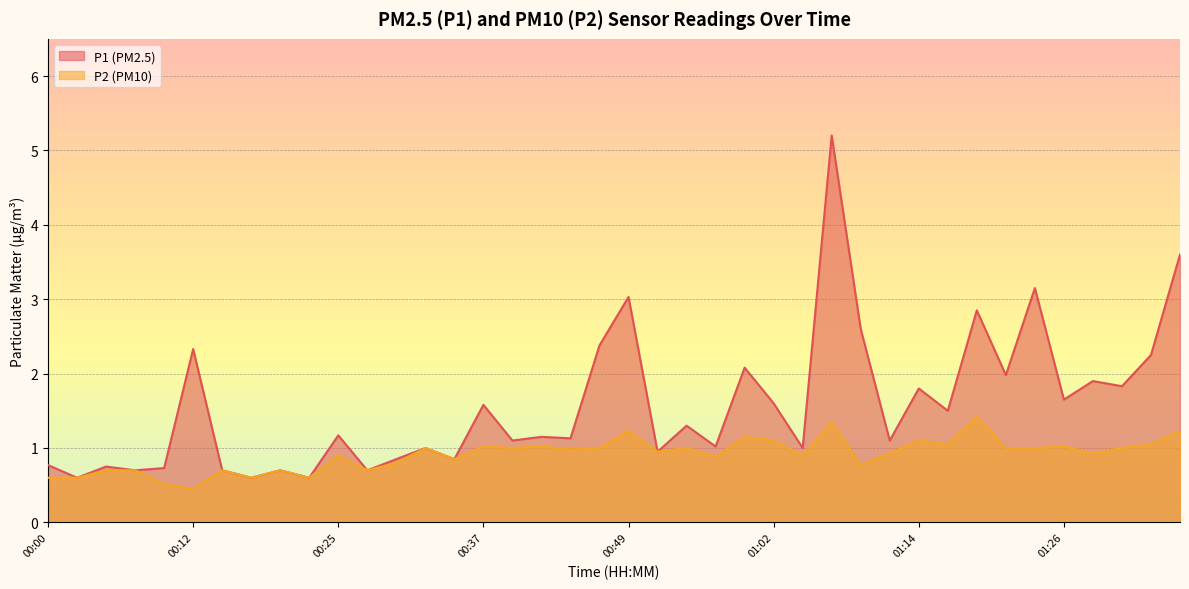

How many series are shown in this chart?

2